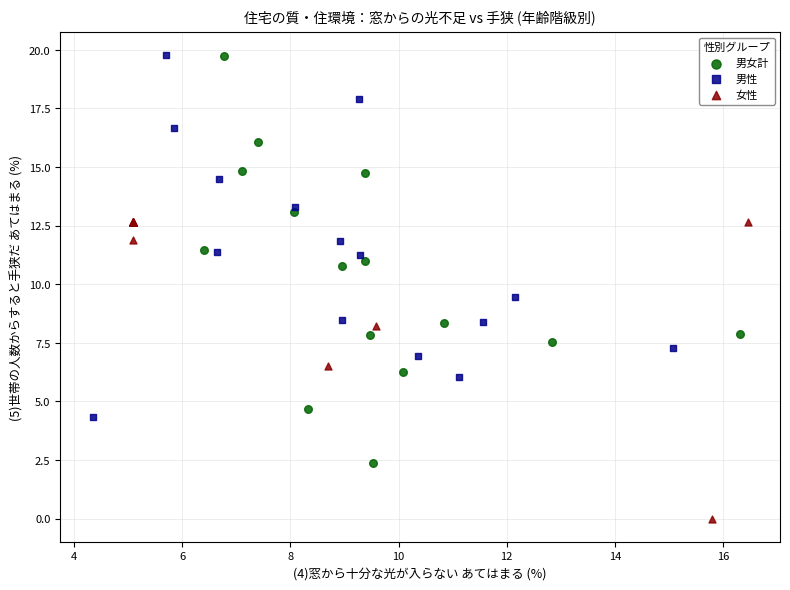

Which series has the widest spread of Y values?

男女計